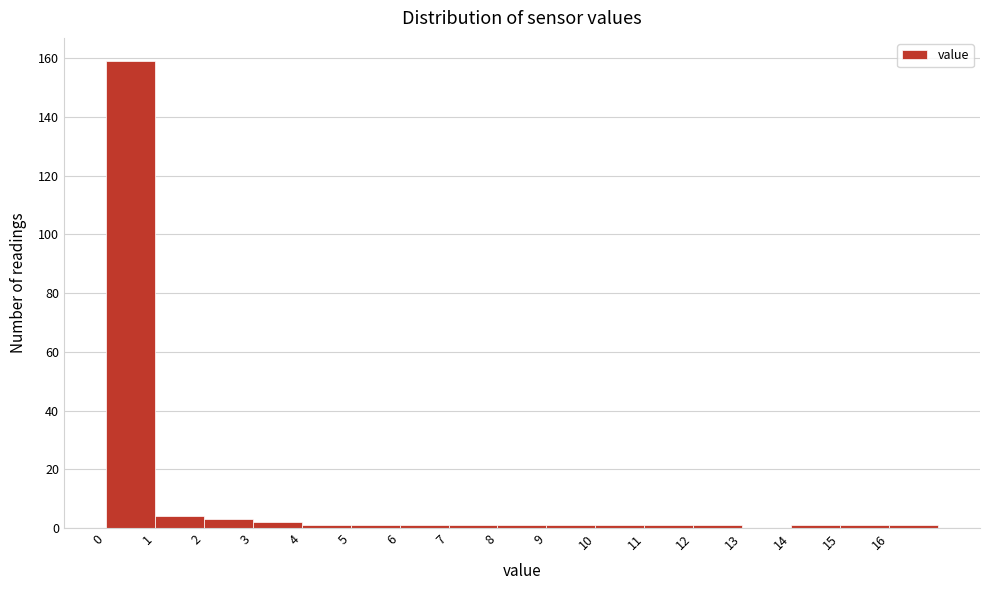

Reading left to right, transcribe this chart: for each bar, give the range it covers on the x-axis and its height. The values are not printed on the chart, so give them approximately, as read against the axis.

0 to 1: 160
1 to 2: 4
2 to 3: 4
3 to 4: 2
4 to 5: under 2
5 to 6: under 2
6 to 7: under 2
7 to 8: under 2
8 to 9: under 2
9 to 10: under 2
10 to 11: under 2
11 to 12: under 2
12 to 13: under 2
13 to 14: 0
14 to 15: under 2
15 to 16: under 2
16 to 17: under 2